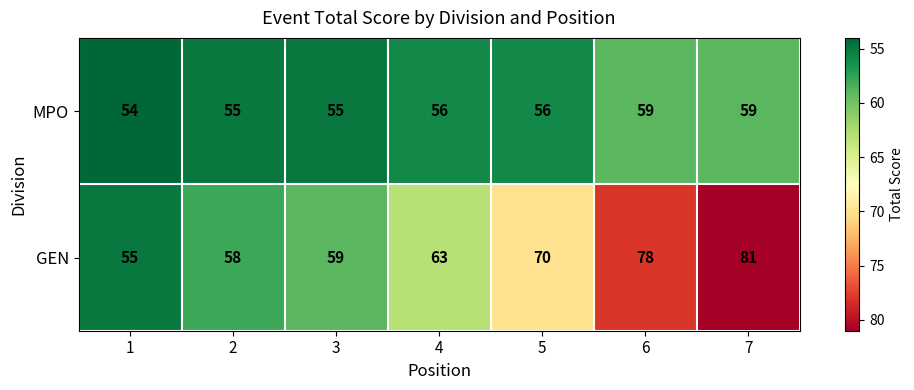

Reading left to right, what are all the values shown in this chart?

MPO: 1=54	2=55	3=55	4=56	5=56	6=59	7=59
GEN: 1=55	2=58	3=59	4=63	5=70	6=78	7=81